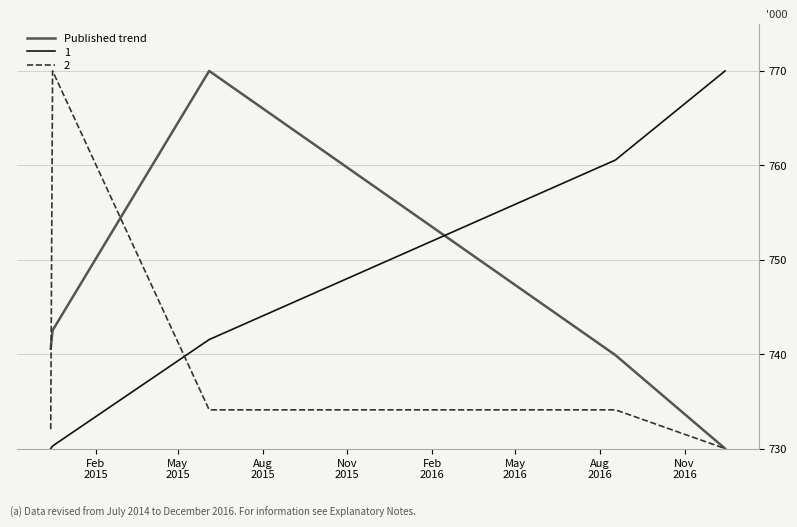

What is the minimum value shown in the chart?

730.0